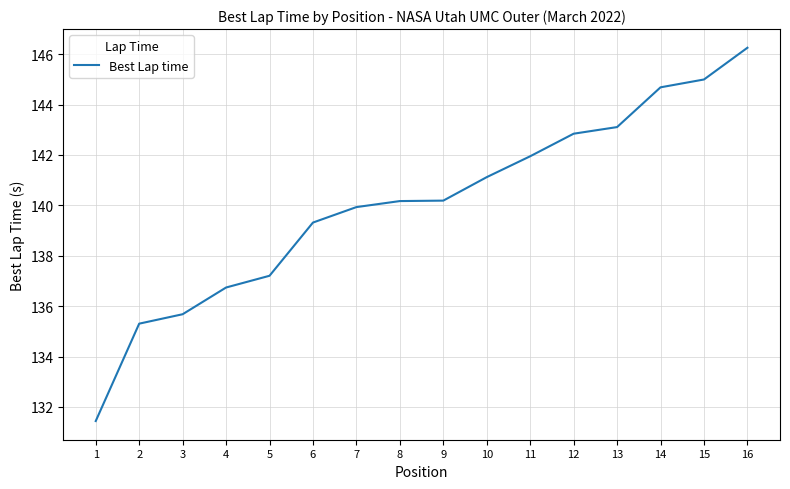

True or false: there are more than 2 points higher than both neighbors.

False